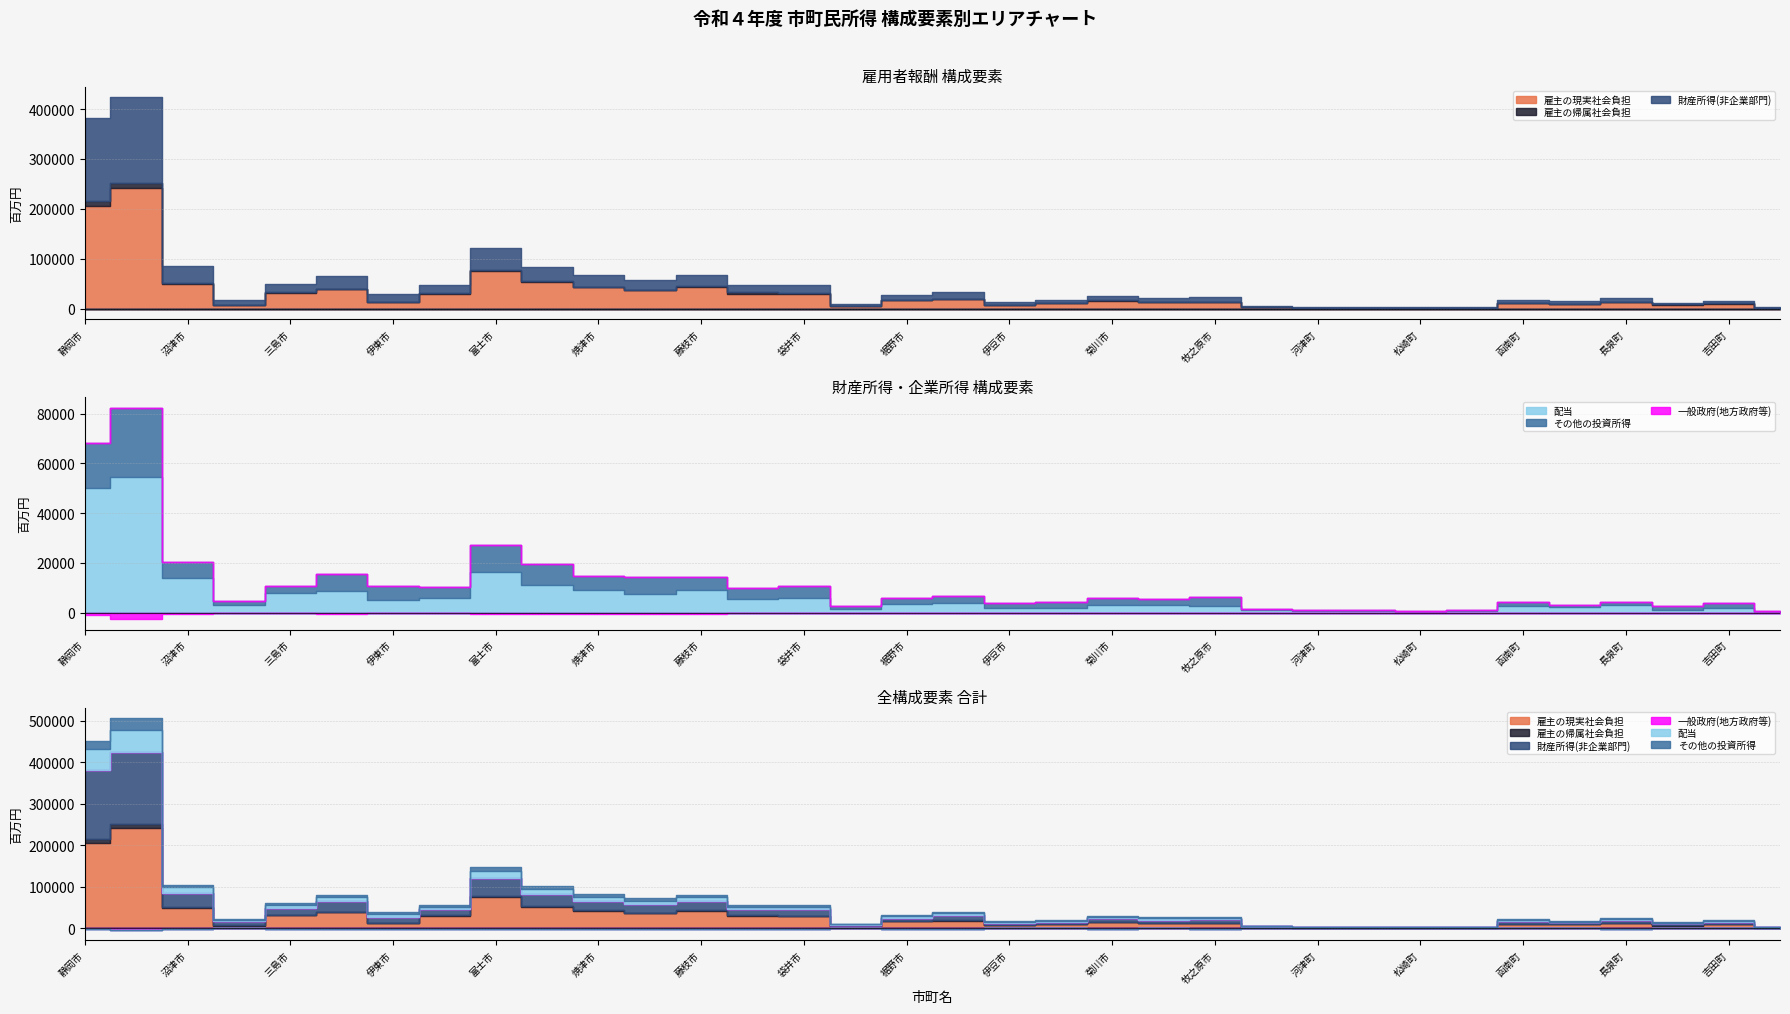

What are all the series names shown in the legend?

雇主の現実社会負担, 雇主の帰属社会負担, 財産所得(非企業部門), 一般政府(地方政府等), 配当, その他の投資所得